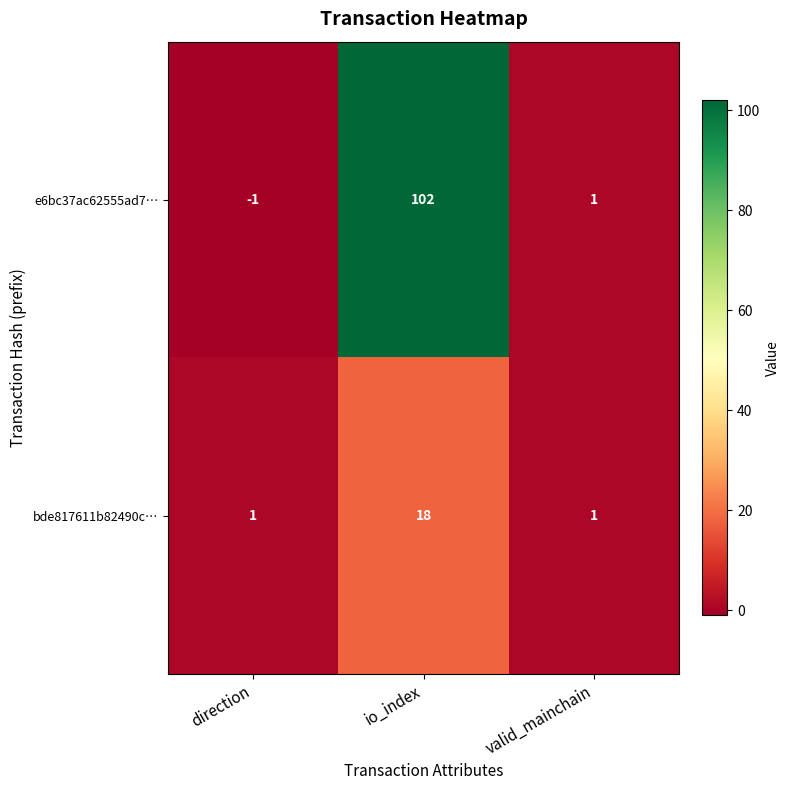

Reading left to right, what are all the values shown in this chart?

e6bc37ac62555ad7…: direction=-1	io_index=102	valid_mainchain=1
bde817611b82490c…: direction=1	io_index=18	valid_mainchain=1